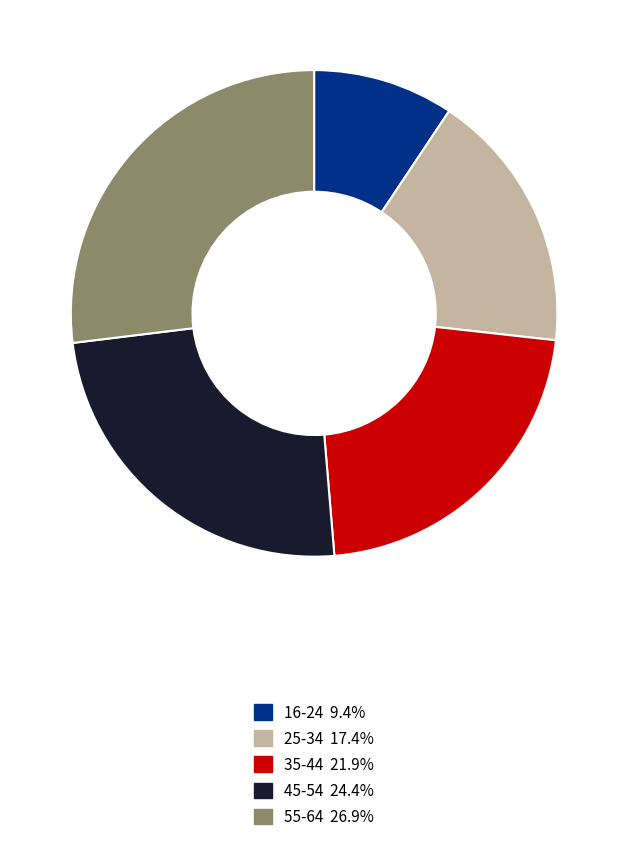

Count the number of slices in the pie.

5